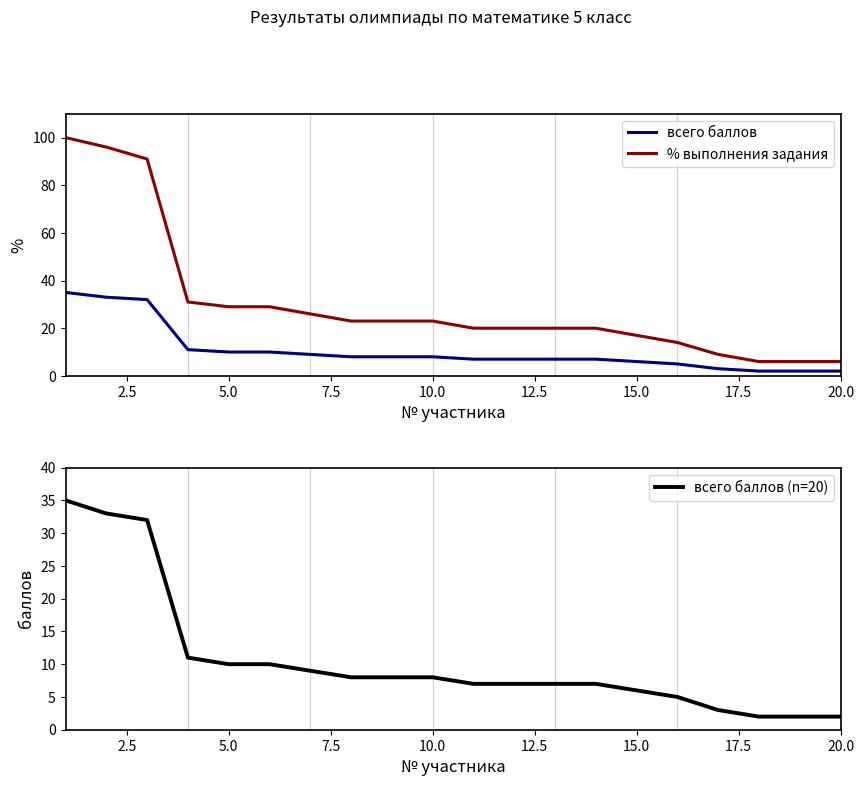

True or false: всего баллов and % выполнения задания cross at least once.

False